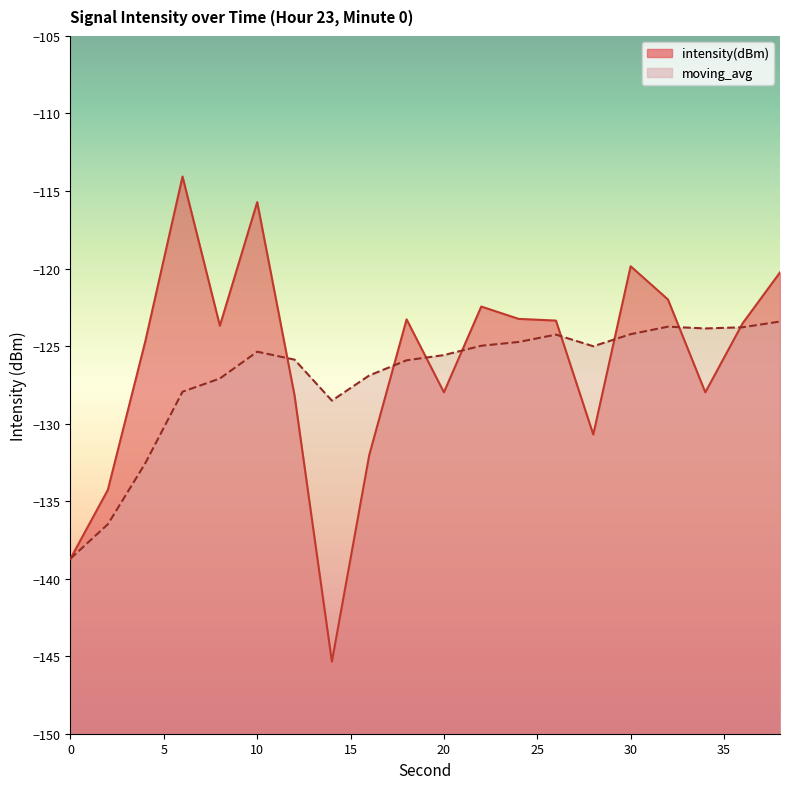

True or false: moving_avg has a value of -124.3 at 26.

True